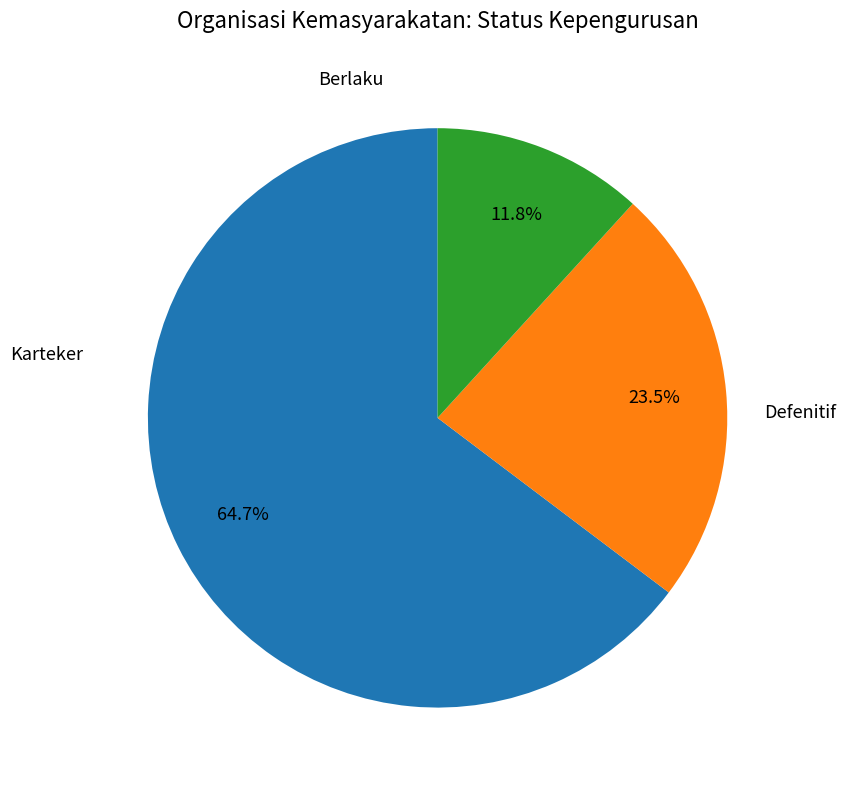

Is there any slice that represents more than half of the pie?

Yes